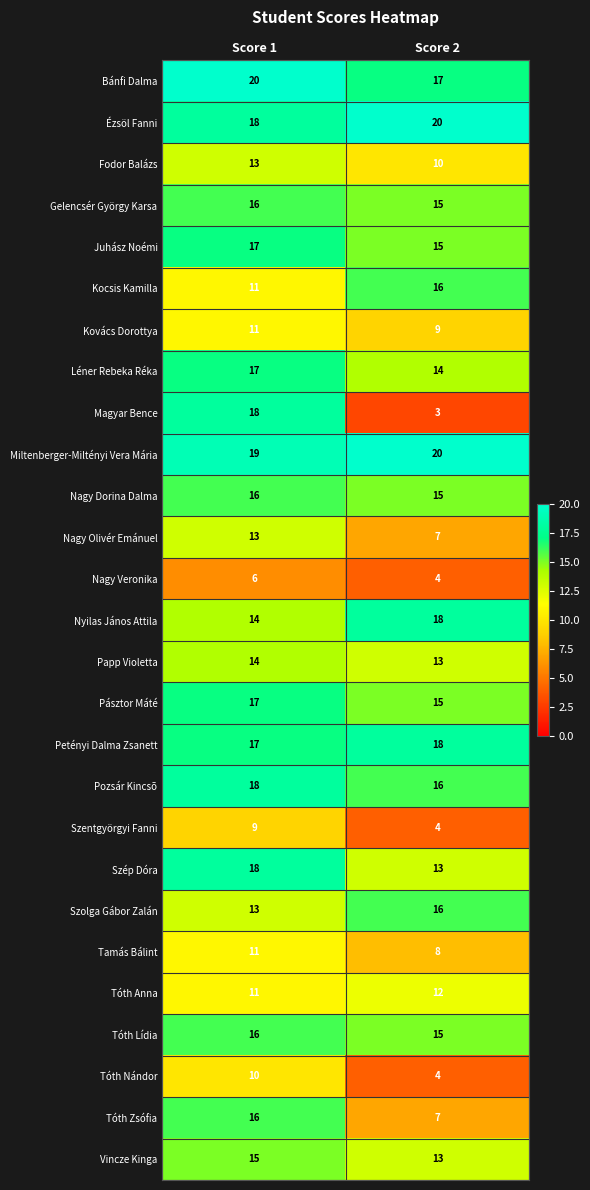

What value does the Bánfi Dalma series have at Score 1?

20